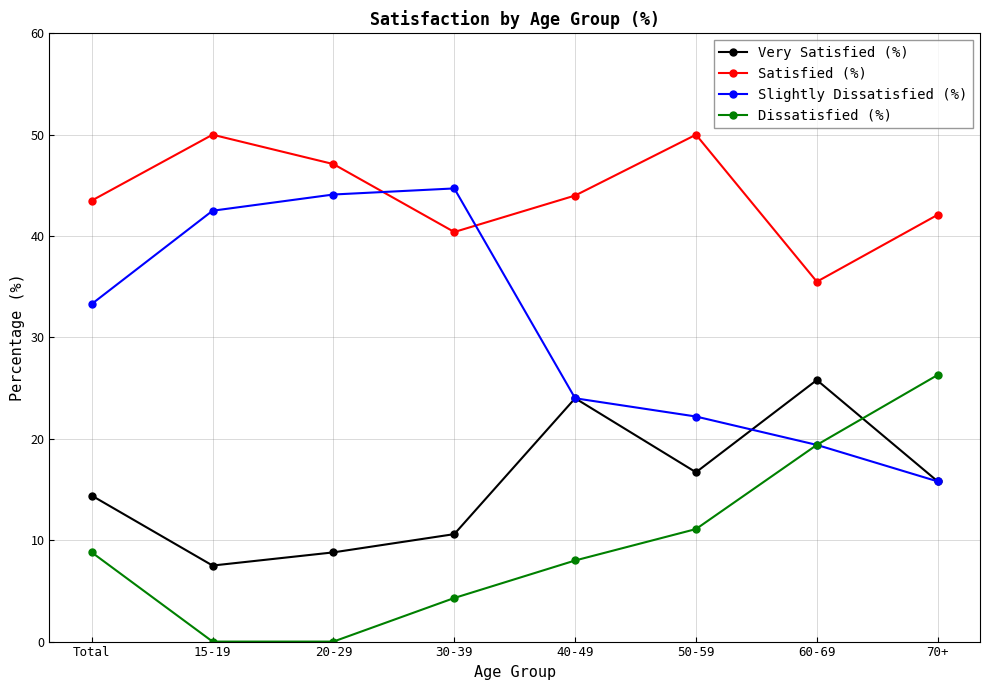

List the series in order of their overall mean, lowest first.

Dissatisfied (%), Very Satisfied (%), Slightly Dissatisfied (%), Satisfied (%)